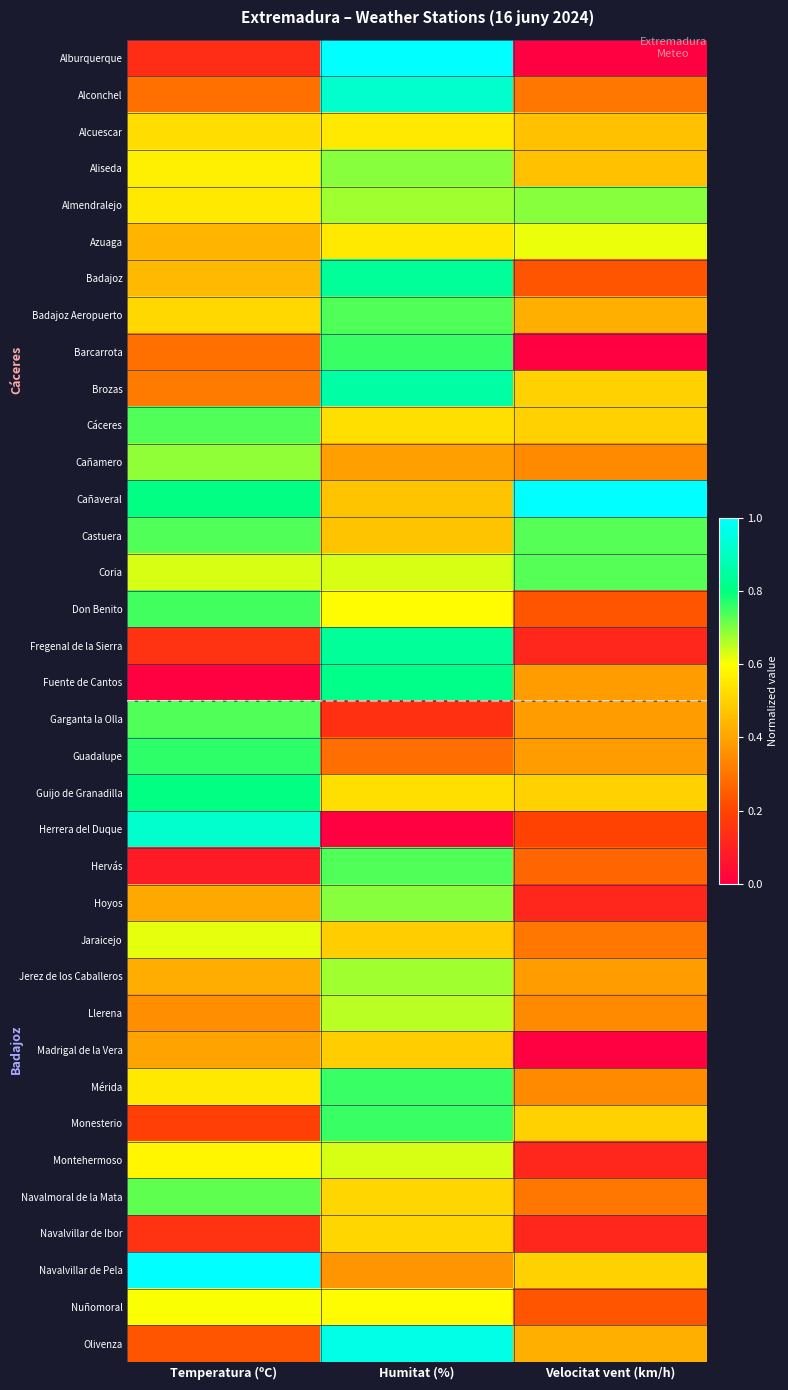

Between Temperatura (ºC) and Velocitat vent (km/h), which series saw the biggest shift?

Herrera del Duque